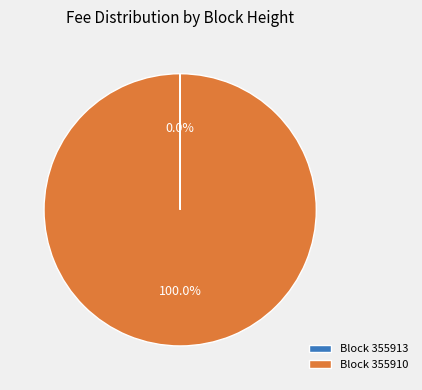

To the nearest percent, what is the difference between the largest and smallest slice percentages?

100%